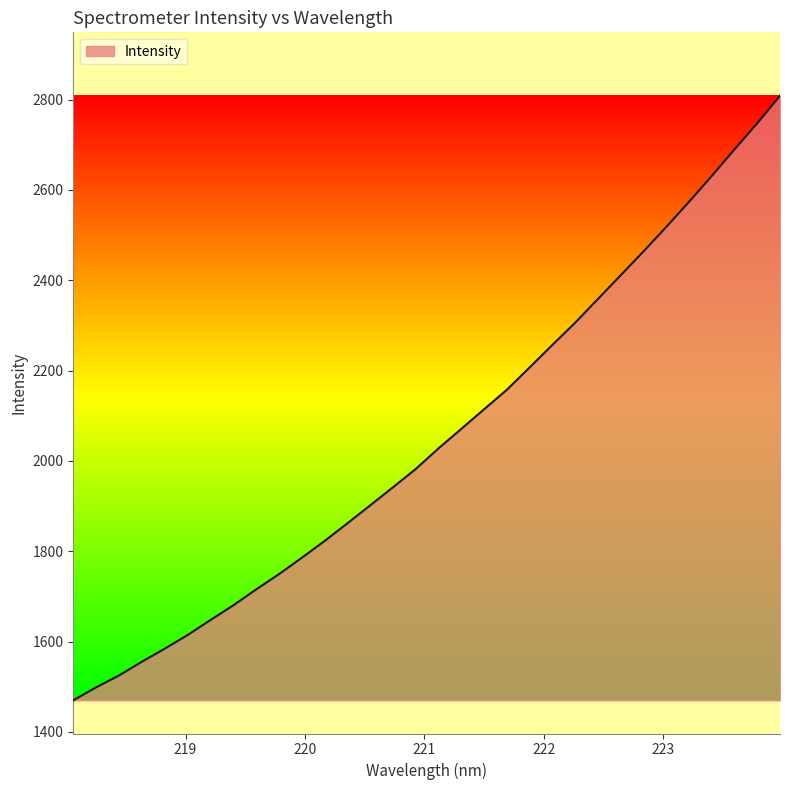

What is the minimum value shown in the chart?

1470.2